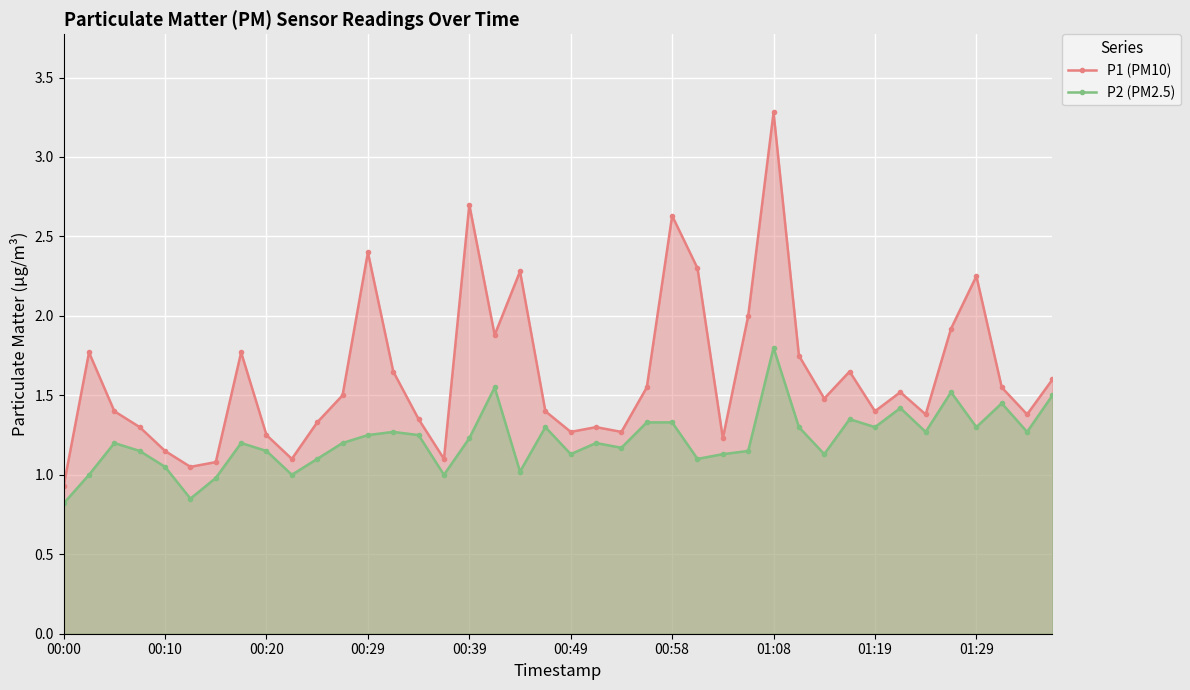

What is the difference between the second highest and minimum values in the P2 (PM2.5) series?

0.7